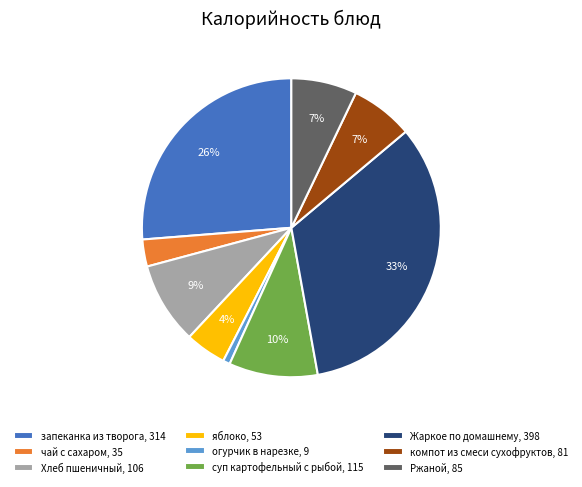

Which category has the smallest portion of the pie?

огурчик в нарезке